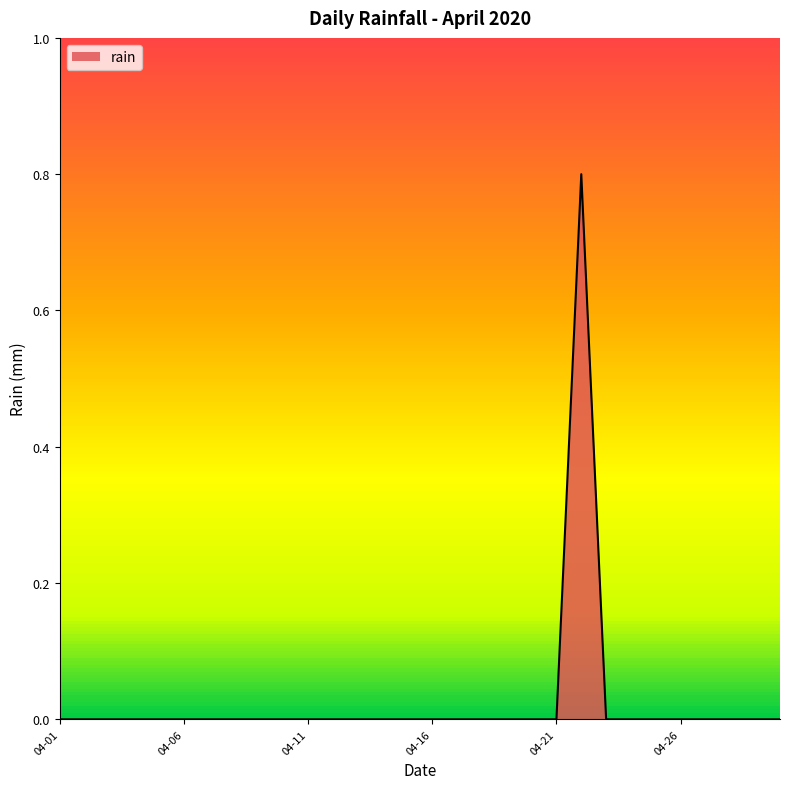

What is the difference between the maximum and minimum values?

0.8